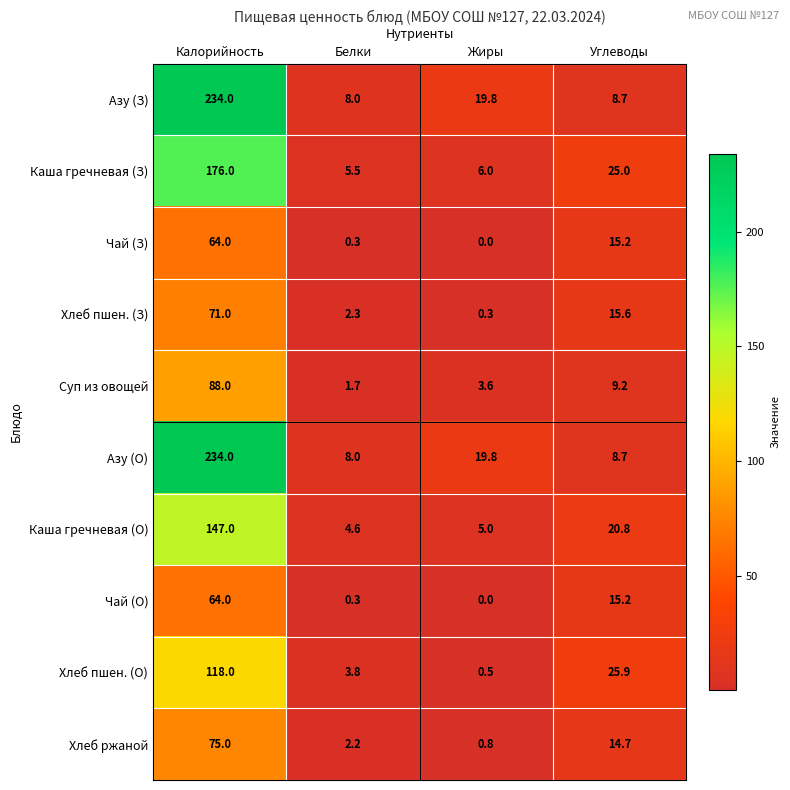

How many values in the Суп из овощей series exceed 9?

2